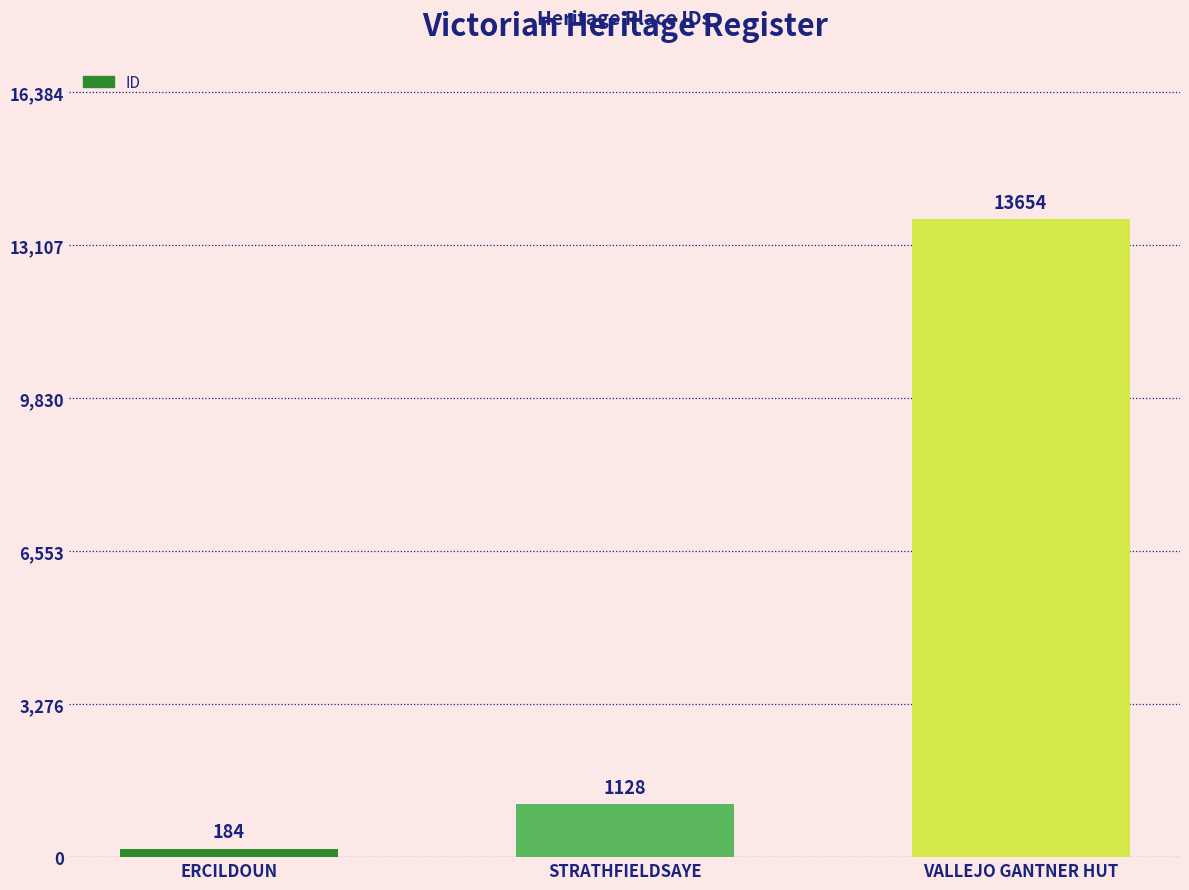

List the labels in order of value, smallest first.

ERCILDOUN, STRATHFIELDSAYE, VALLEJO GANTNER HUT